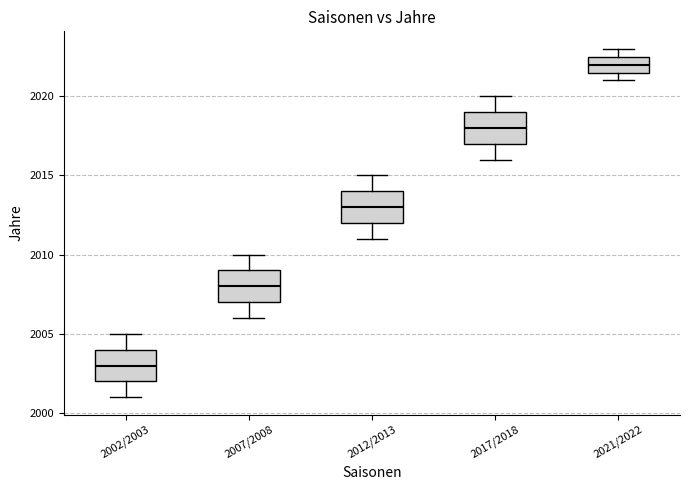

Where does the median line of the box for 2017/2018 sit on the y-axis? The values are not printed on the chart, so give them approximately, as read against the axis.

2018.0